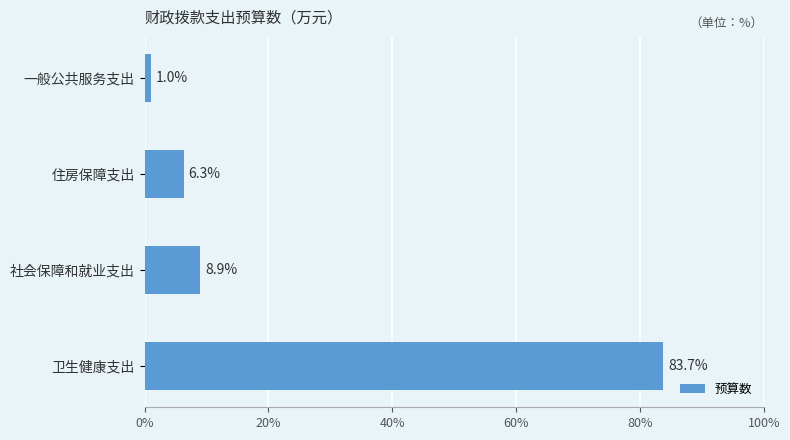

The value at 社会保障和就业支出 is 8.9. True or false?

True